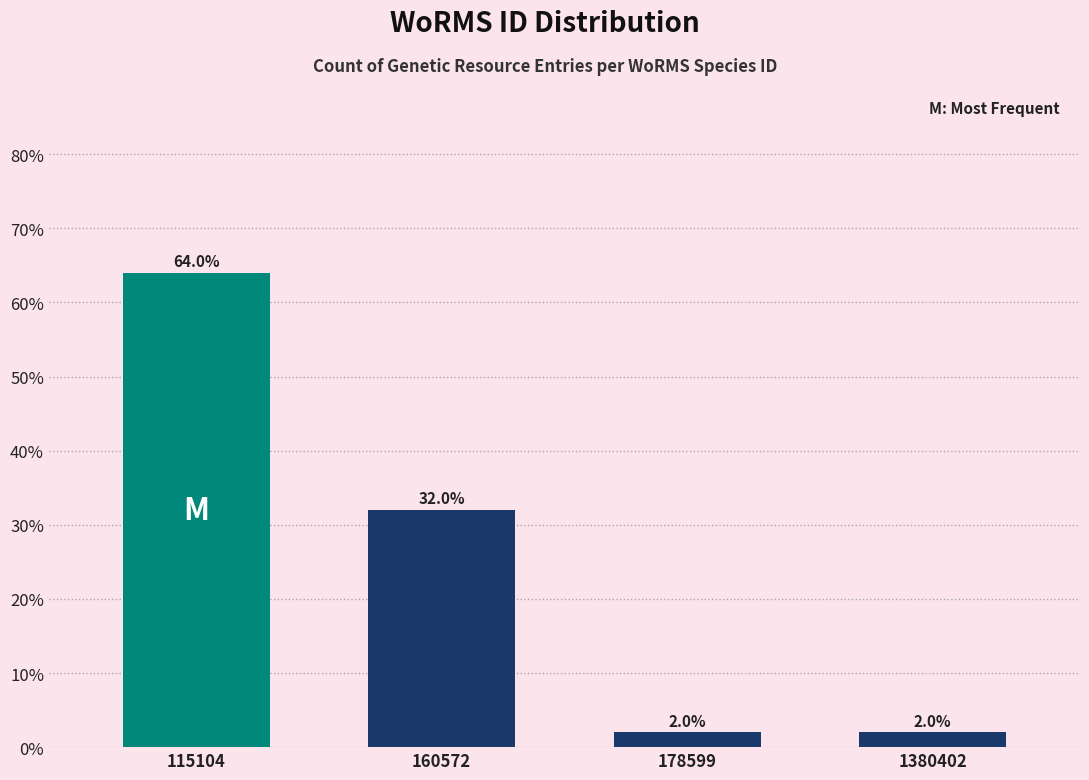

Reading left to right, extract all data points from this chart.

64	32	2	2